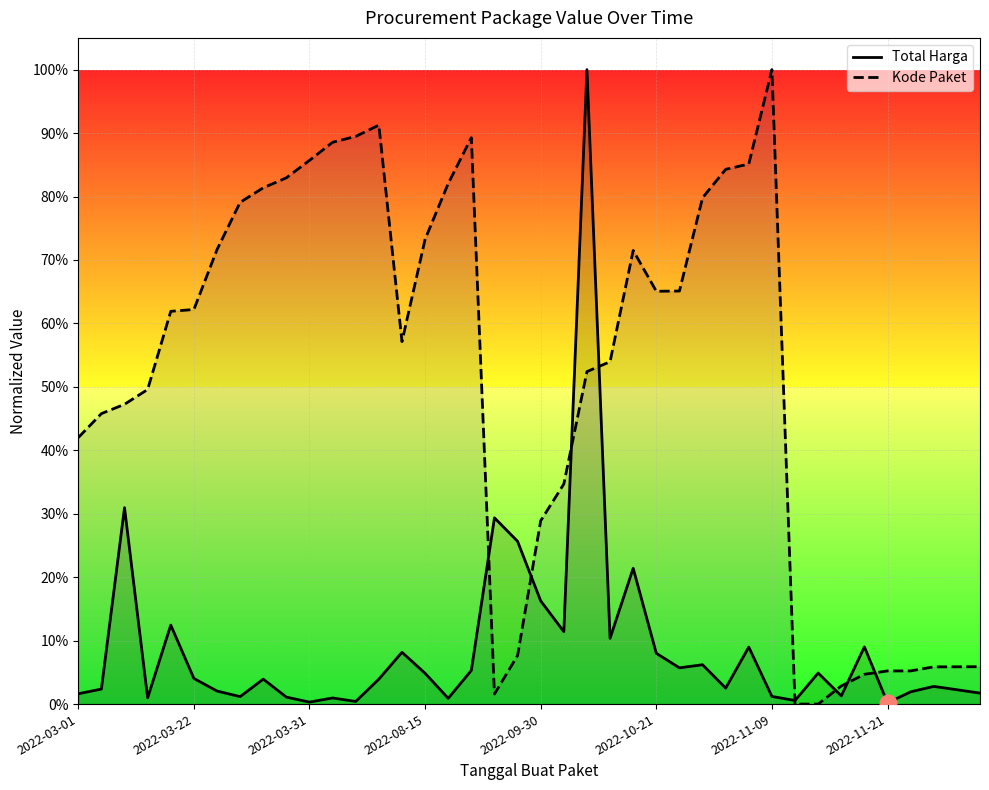

After their last crossing, which series has the higher values: Total Harga or Kode Paket?

Kode Paket